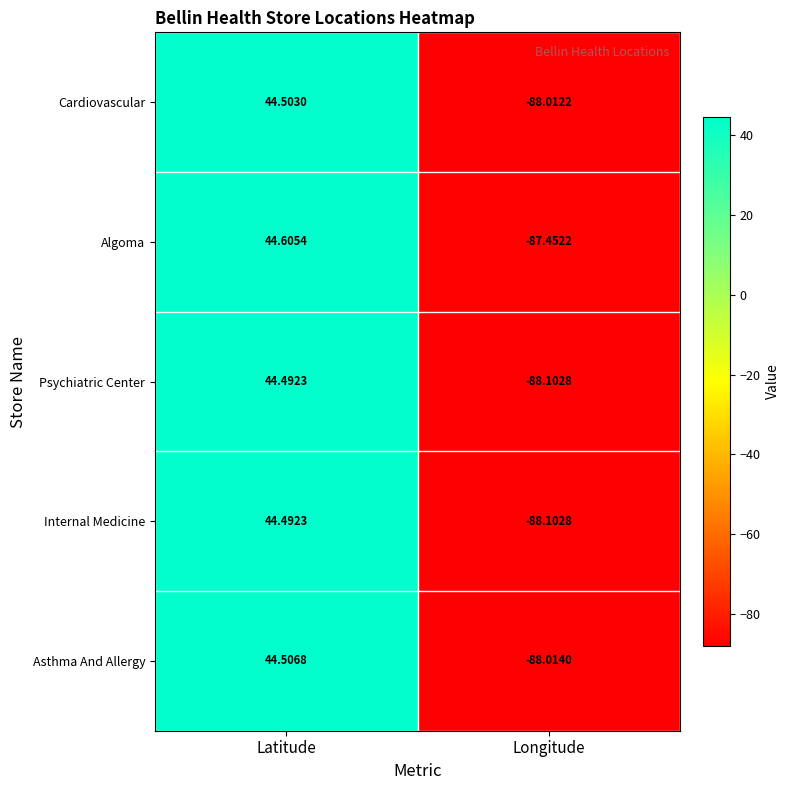

At which label is Cardiovascular closest to -21?

Latitude